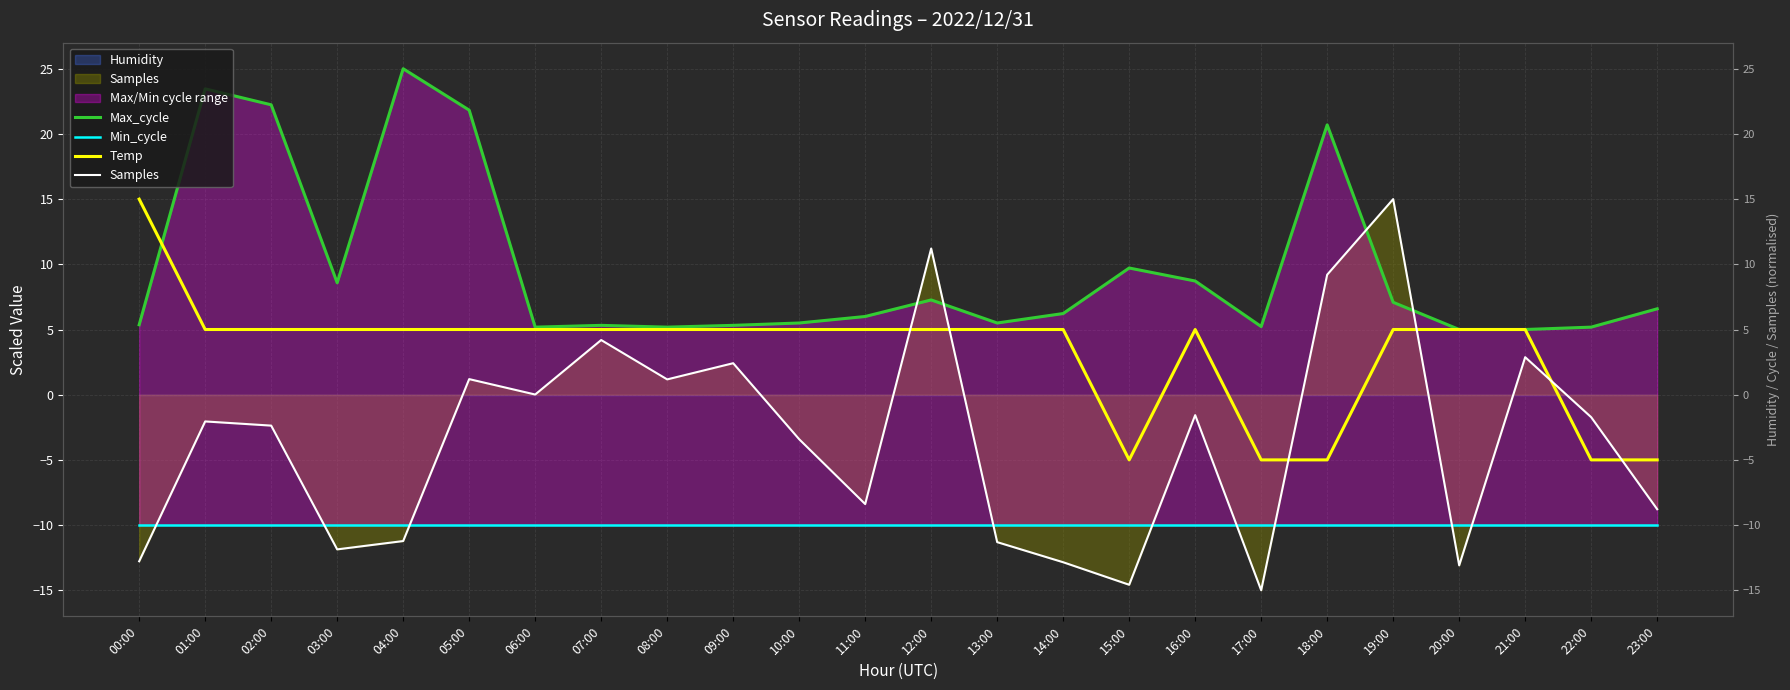

Reading left to right, transcribe all the data shown in this chart.

Max_cycle: 5.4	23.5	22.2	8.6	25.0	21.8	5.2	5.3	5.2	5.3	5.5	6.0	7.3	5.5	6.2	9.7	8.7	5.2	20.7	7.1	5.0	5.0	5.2	6.6
Min_cycle: -10.0	-10.0	-10.0	-10.0	-10.0	-10.0	-10.0	-10.0	-10.0	-10.0	-10.0	-10.0	-10.0	-10.0	-10.0	-10.0	-10.0	-10.0	-10.0	-10.0	-10.0	-10.0	-10.0	-10.0
Temp: 15.0	5.0	5.0	5.0	5.0	5.0	5.0	5.0	5.0	5.0	5.0	5.0	5.0	5.0	5.0	-5.0	5.0	-5.0	-5.0	5.0	5.0	5.0	-5.0	-5.0
Samples: -12.8	-2.1	-2.4	-11.9	-11.2	1.2	0.0	4.2	1.2	2.4	-3.4	-8.4	11.2	-11.3	-12.9	-14.6	-1.6	-15.0	9.2	15.0	-13.1	2.9	-1.7	-8.8